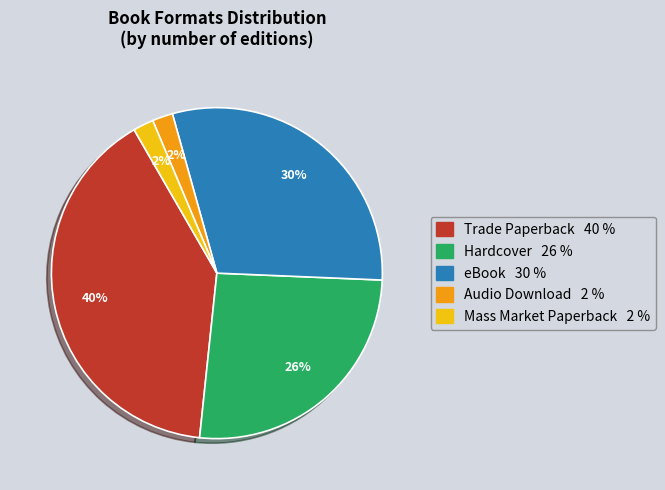

Is it true that Mass Market Paperback 2 % is 2% of the pie?

True